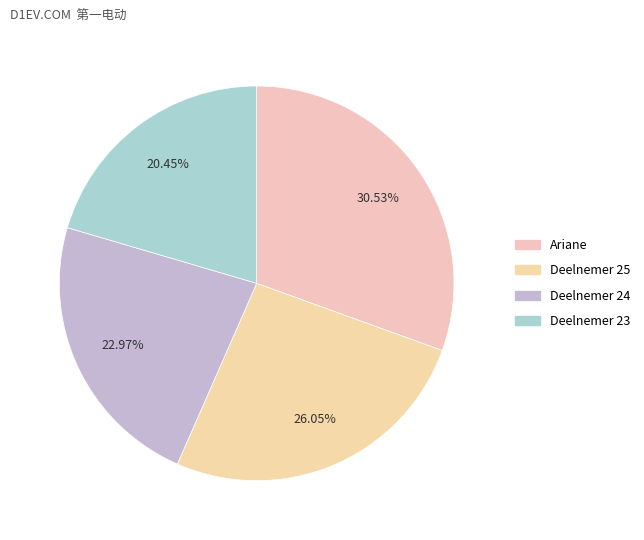

How many slices are in this pie chart?

4